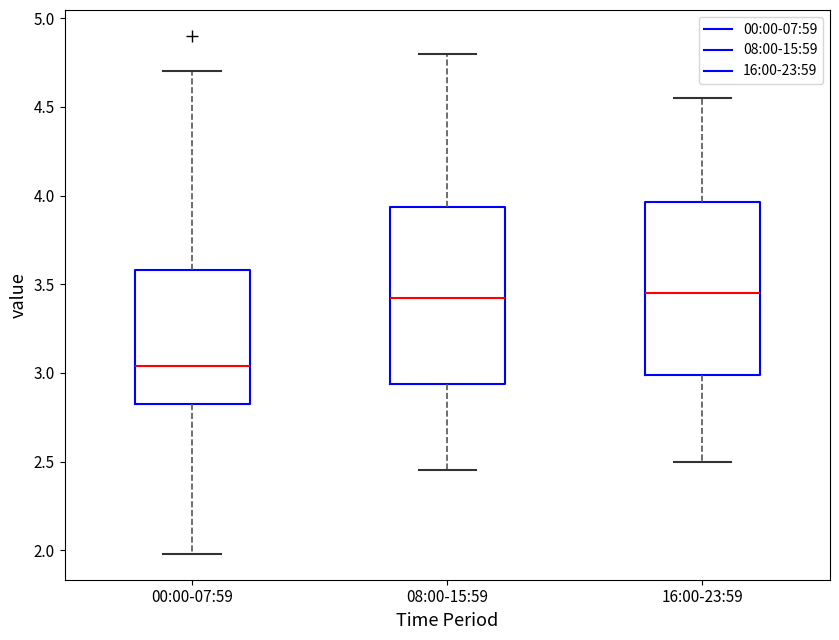

Reading left to right, transcribe this box plot: for each box, give where its median line is, the range the box spans, and where its two whiskers end, as read against the y-axis. The values are not printed on the chart, so give them approximately, as read against the axis.

00:00-07:59: median 3.05, box 2.85 to 3.60, whiskers 2.00 to 4.70
08:00-15:59: median 3.45, box 2.95 to 3.95, whiskers 2.45 to 4.80
16:00-23:59: median 3.45, box 3.00 to 3.95, whiskers 2.50 to 4.55